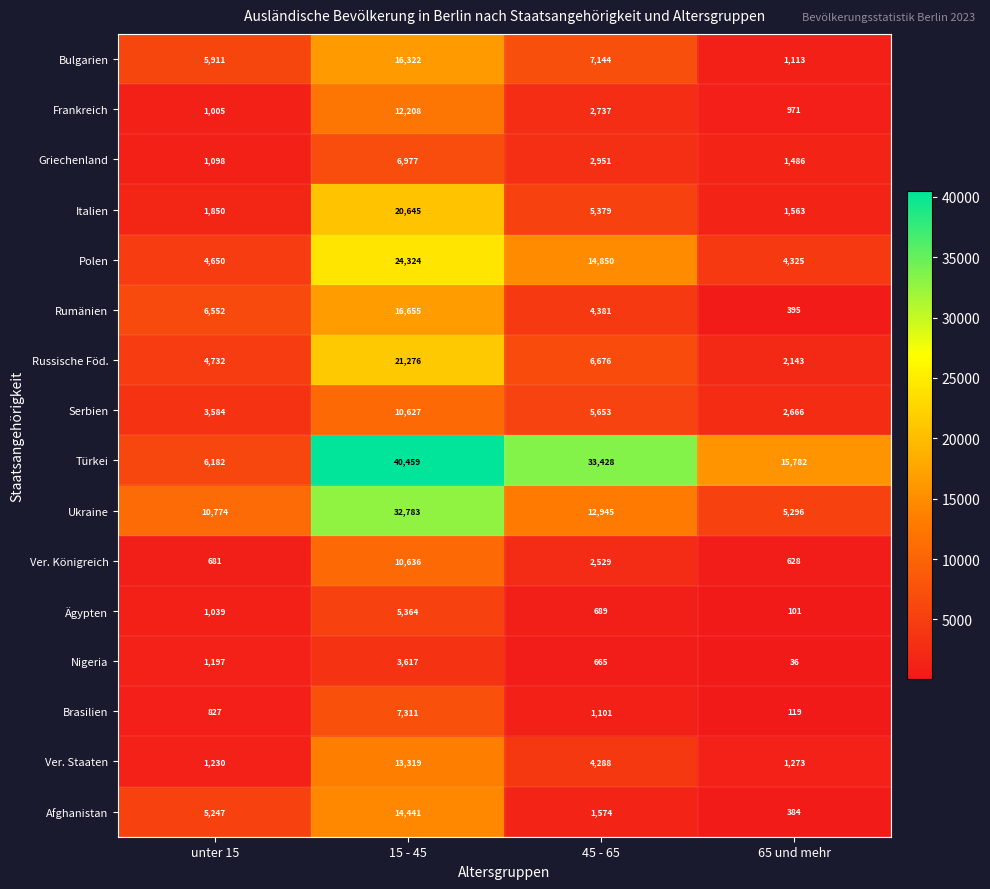

What value does the Serbien series have at unter 15, to the nearest 50?

3600